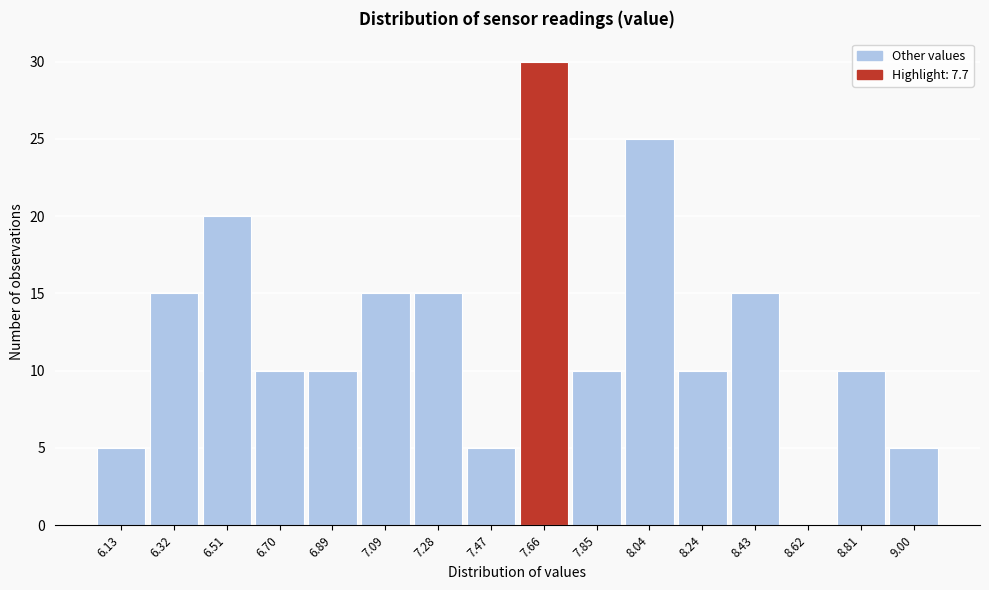

What is the height of the bar covering 8.72 to 8.90 on the x-axis? Neither the bar edges nor the heights are printed on the chart, so give them approximately, as read against the axes.

10